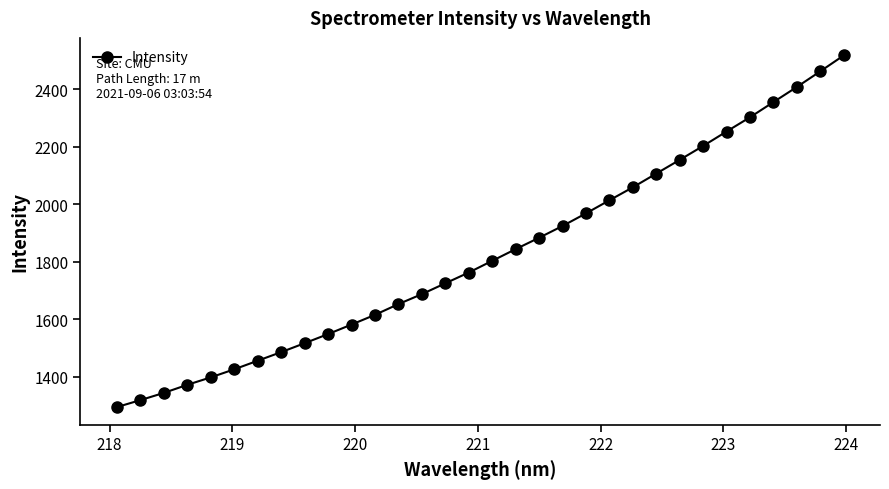

What is the difference between the maximum and second lowest values?

1199.8